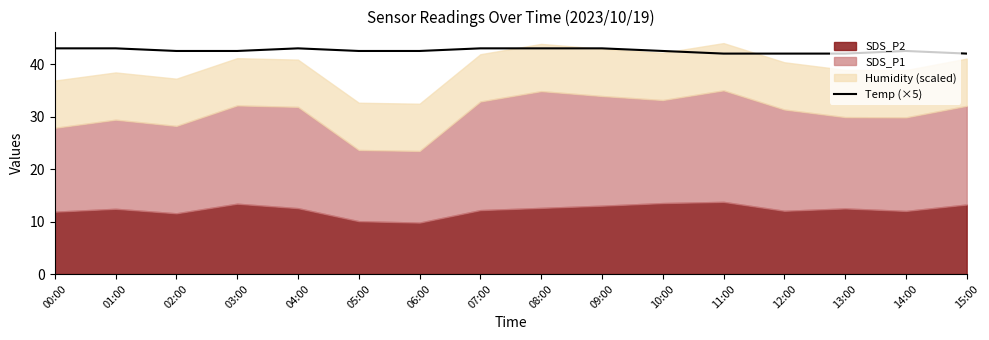

The Temp (×5) series shows 42.0 at 12:00. True or false?

True